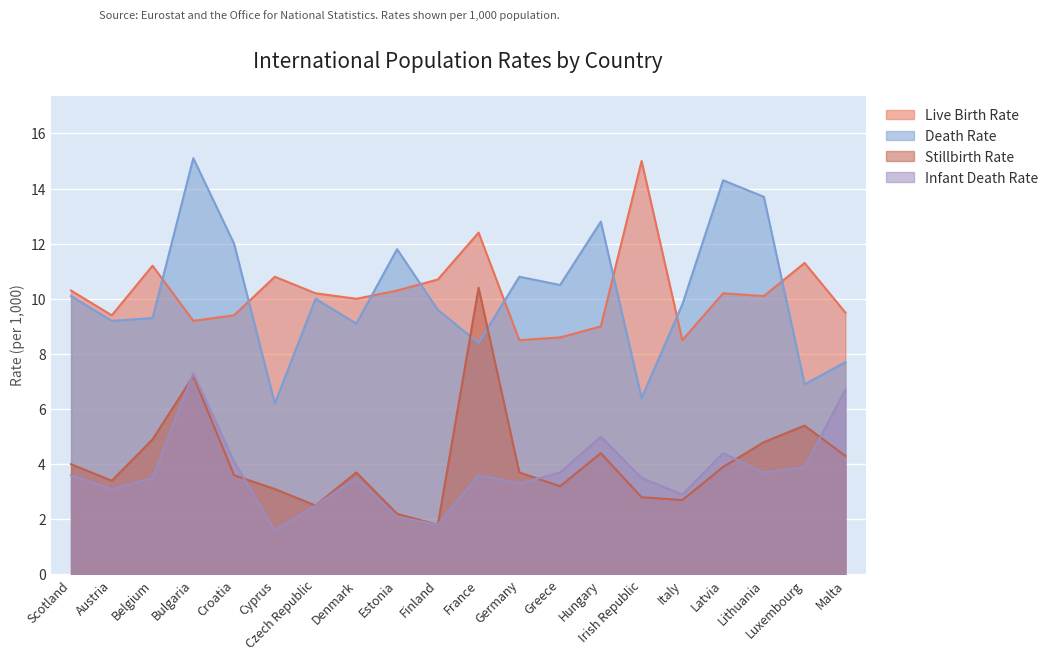

Reading left to right, transcribe all the data shown in this chart.

Live Birth Rate: Scotland=10.3	Austria=9.4	Belgium=11.2	Bulgaria=9.2	Croatia=9.4	Cyprus=10.8	Czech Republic=10.2	Denmark=10.0	Estonia=10.3	Finland=10.7	France=12.4	Germany=8.5	Greece=8.6	Hungary=9.0	Irish Republic=15.0	Italy=8.5	Latvia=10.2	Lithuania=10.1	Luxembourg=11.3	Malta=9.5
Death Rate: Scotland=10.1	Austria=9.2	Belgium=9.3	Bulgaria=15.1	Croatia=12.0	Cyprus=6.2	Czech Republic=10.0	Denmark=9.1	Estonia=11.8	Finland=9.6	France=8.4	Germany=10.8	Greece=10.5	Hungary=12.8	Irish Republic=6.4	Italy=9.8	Latvia=14.3	Lithuania=13.7	Luxembourg=6.9	Malta=7.7
Stillbirth Rate: Scotland=4.0	Austria=3.4	Belgium=4.9	Bulgaria=7.2	Croatia=3.6	Cyprus=3.1	Czech Republic=2.5	Denmark=3.7	Estonia=2.2	Finland=1.8	France=10.4	Germany=3.7	Greece=3.2	Hungary=4.4	Irish Republic=2.8	Italy=2.7	Latvia=3.9	Lithuania=4.8	Luxembourg=5.4	Malta=4.3
Infant Death Rate: Scotland=3.6	Austria=3.1	Belgium=3.5	Bulgaria=7.3	Croatia=4.1	Cyprus=1.6	Czech Republic=2.5	Denmark=3.5	Estonia=2.1	Finland=1.8	France=3.6	Germany=3.3	Greece=3.7	Hungary=5.0	Irish Republic=3.5	Italy=2.9	Latvia=4.4	Lithuania=3.7	Luxembourg=3.9	Malta=6.7